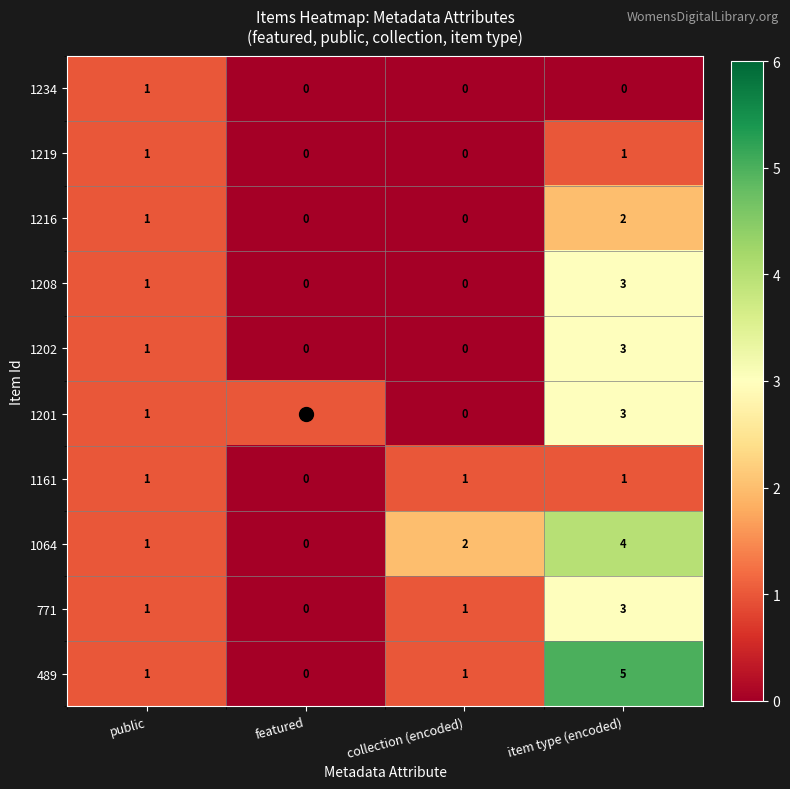

What is the sum of the 771 values at collection (encoded) and item type (encoded)?

4